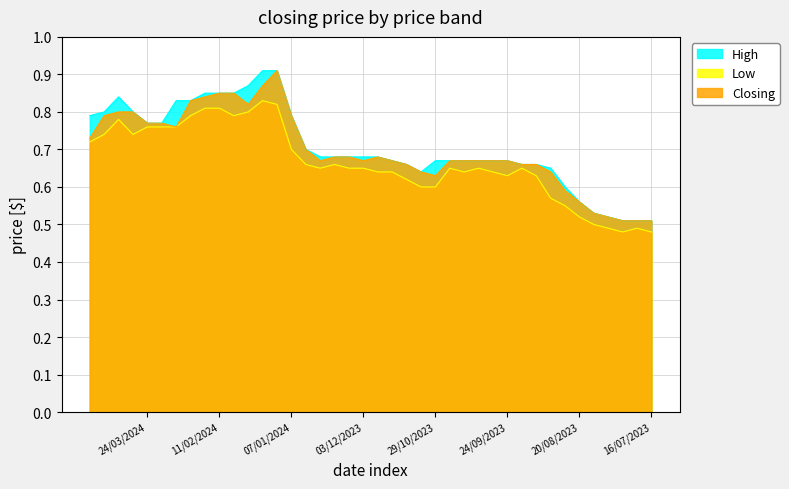

What is the minimum value shown in the chart?

0.5